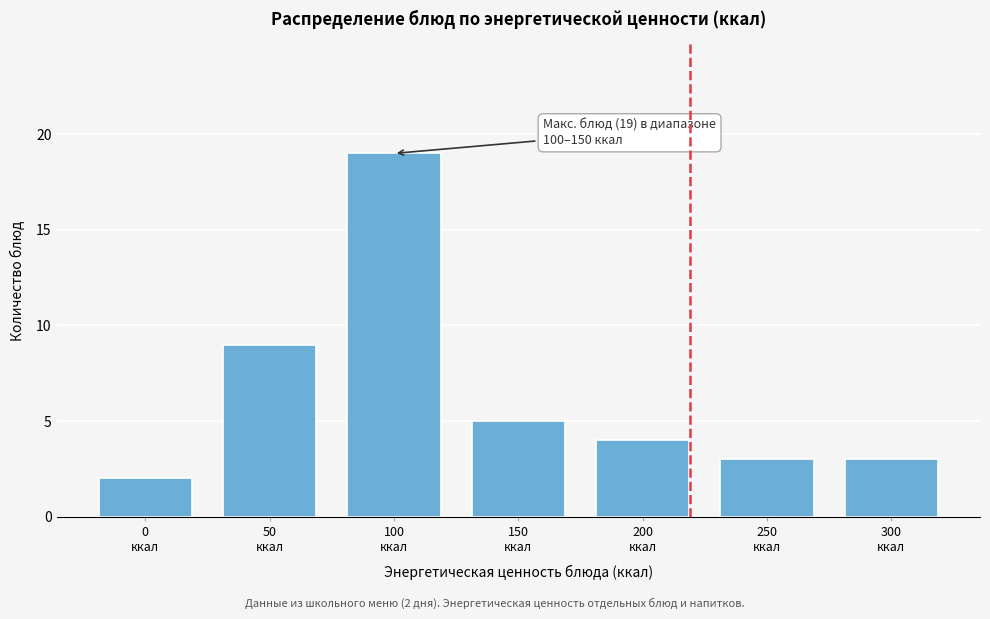

Reading left to right, what are all the values shown in this chart?

2	9	19	5	4	3	3